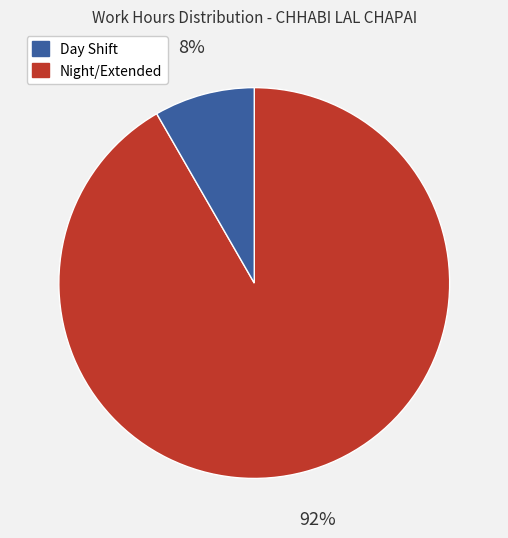

To the nearest percent, what is the average slice percentage?

50%